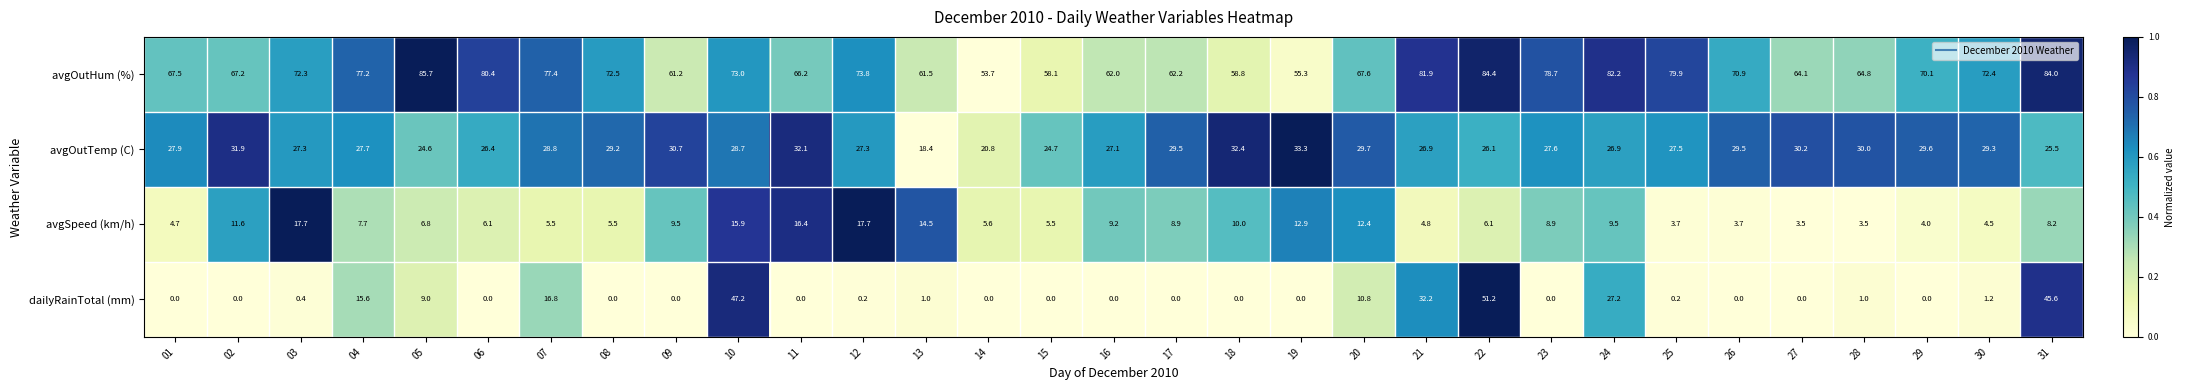

True or false: avgOutTemp (C) has a value of 43.9 at 24.

False